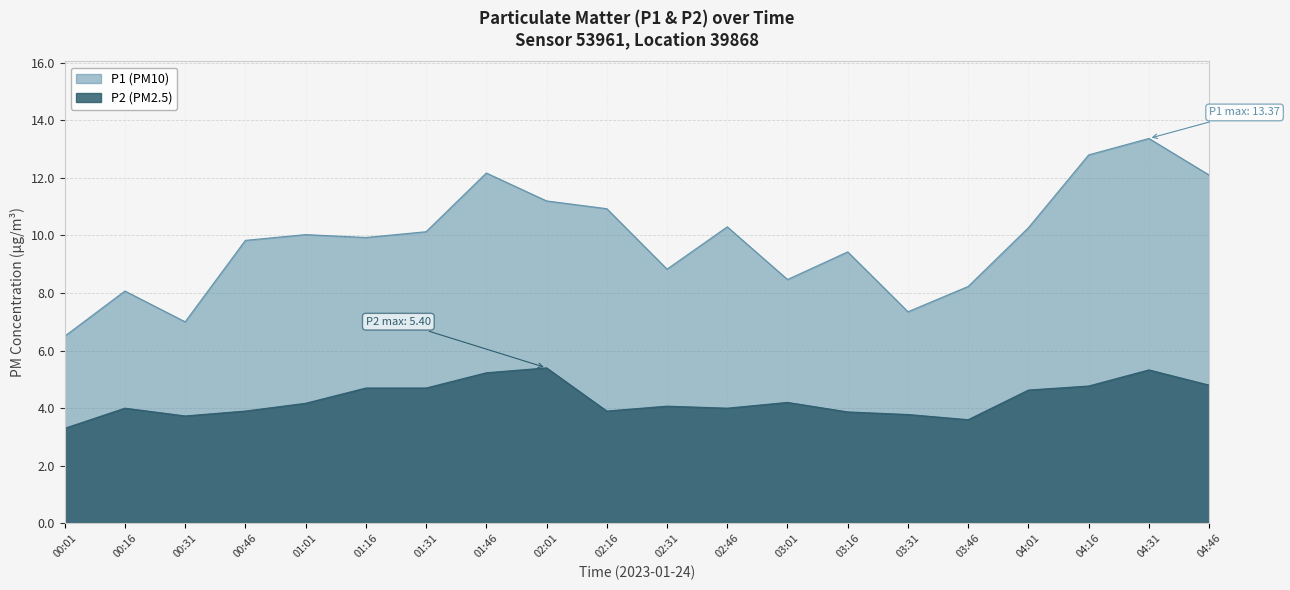

What is the highest value of the P2 series?

5.4